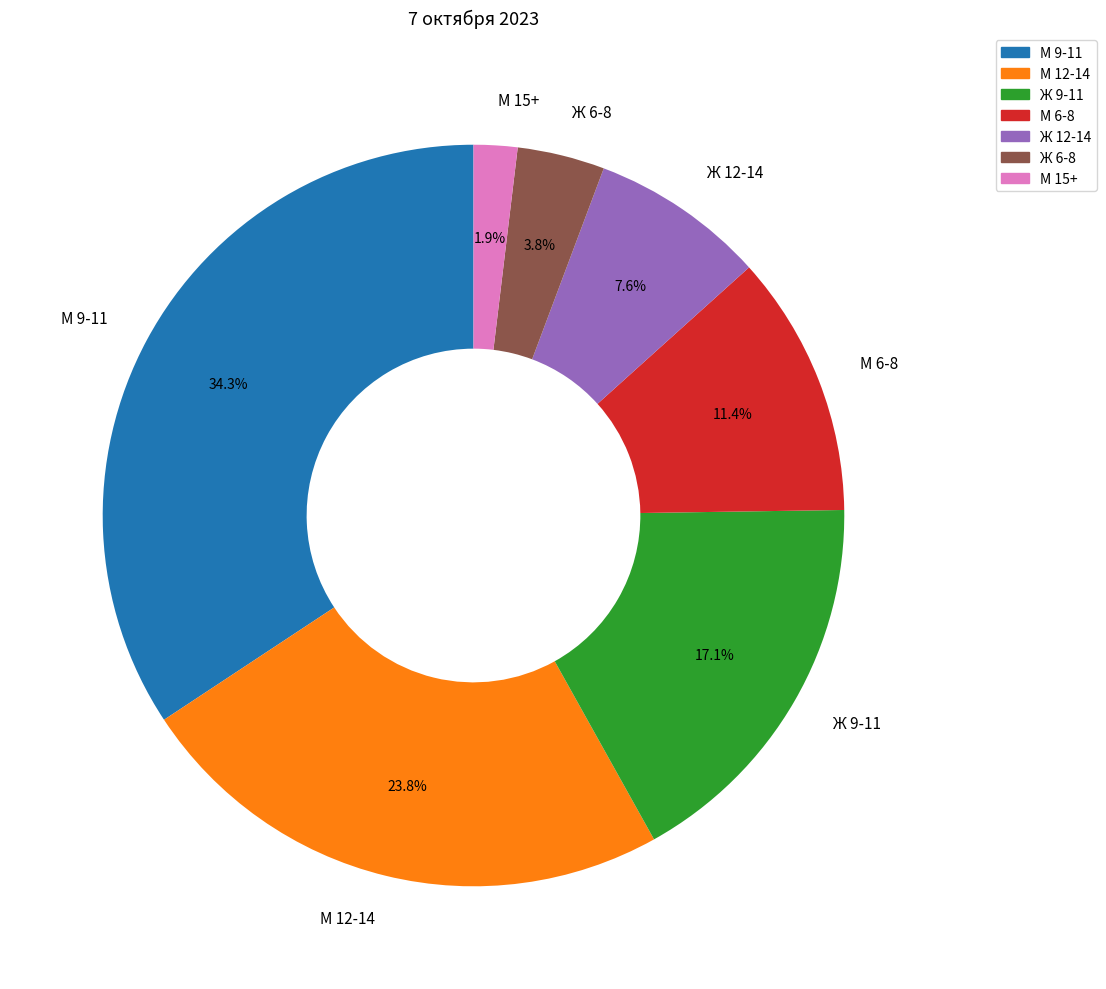

To the nearest percent, what is the difference between the largest and smallest slice percentages?

32%